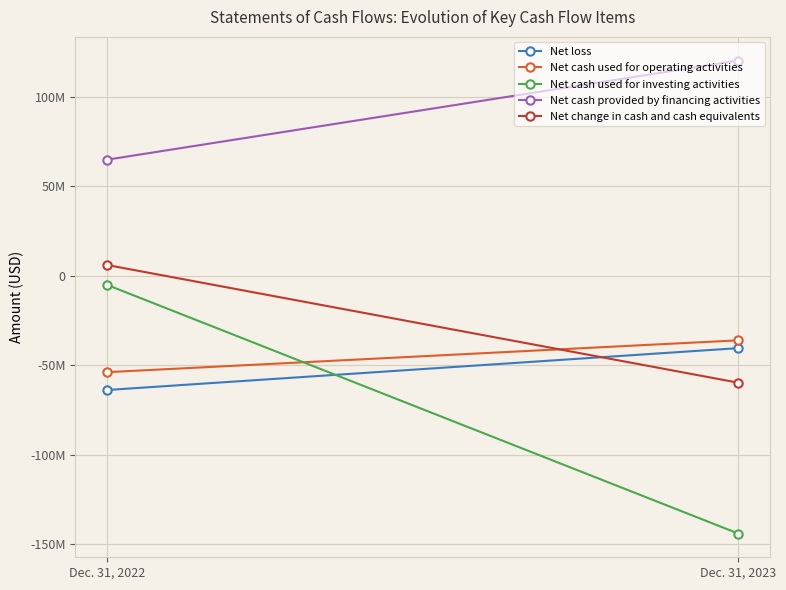

Between Dec. 31, 2022 and Dec. 31, 2023, which is larger?

Dec. 31, 2023